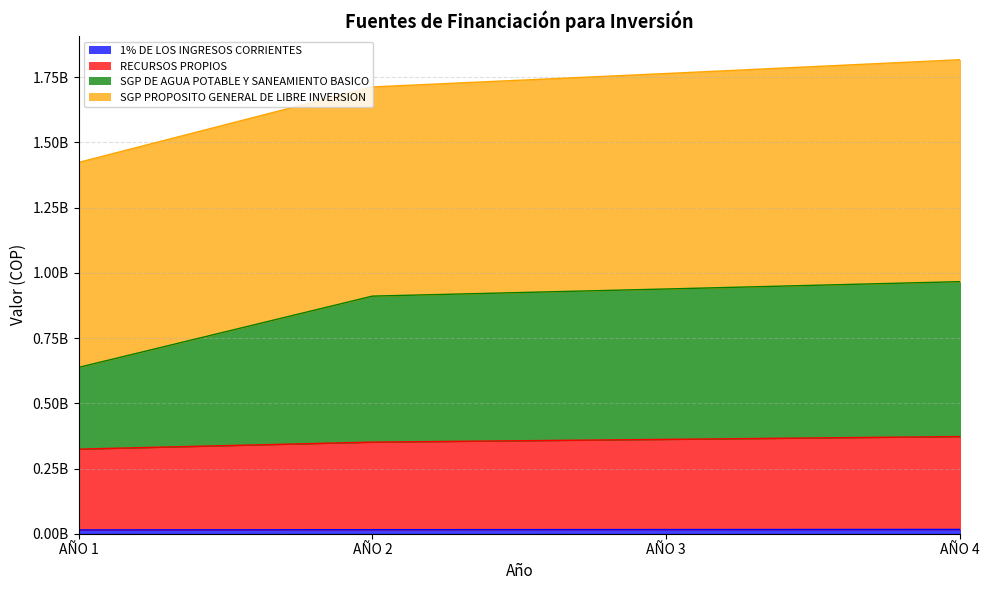

Does the chart have visible grid lines?

Yes